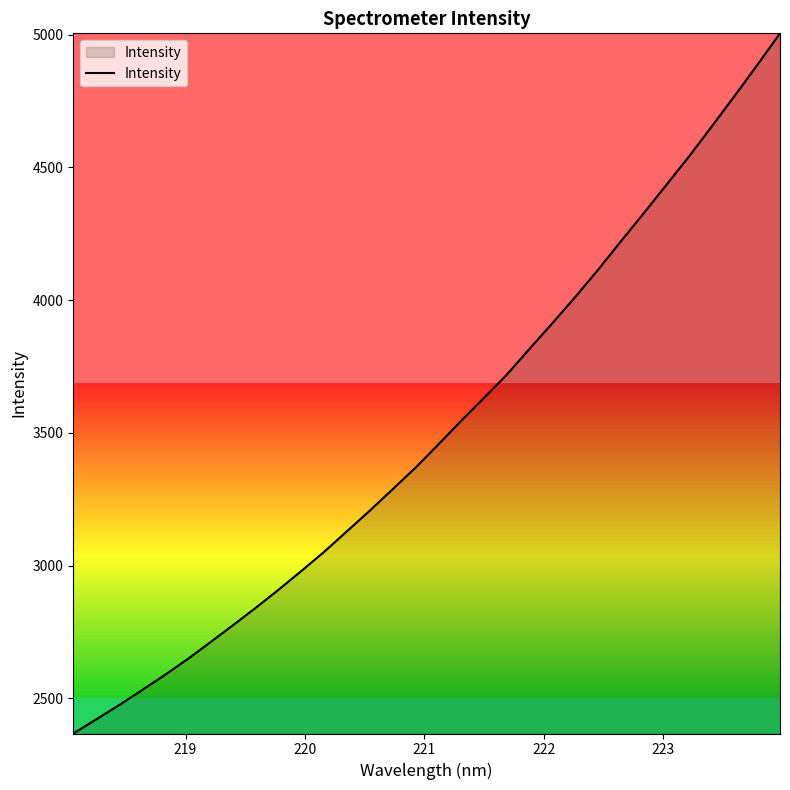

What is the difference between the maximum and minimum values?

2638.0